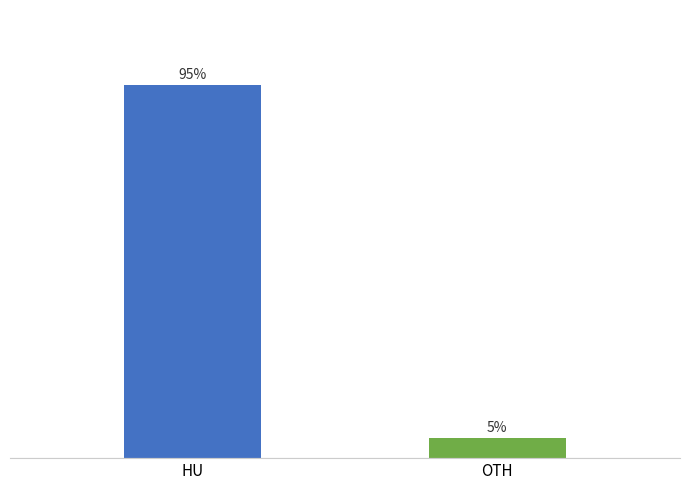

Between OTH and HU, which is larger?

HU